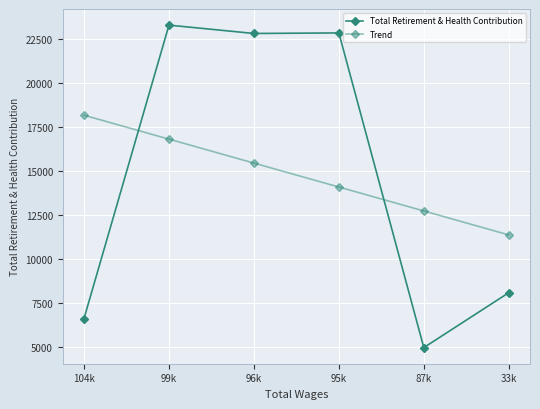

How many times do Trend and Total Retirement & Health Contribution cross each other?

2